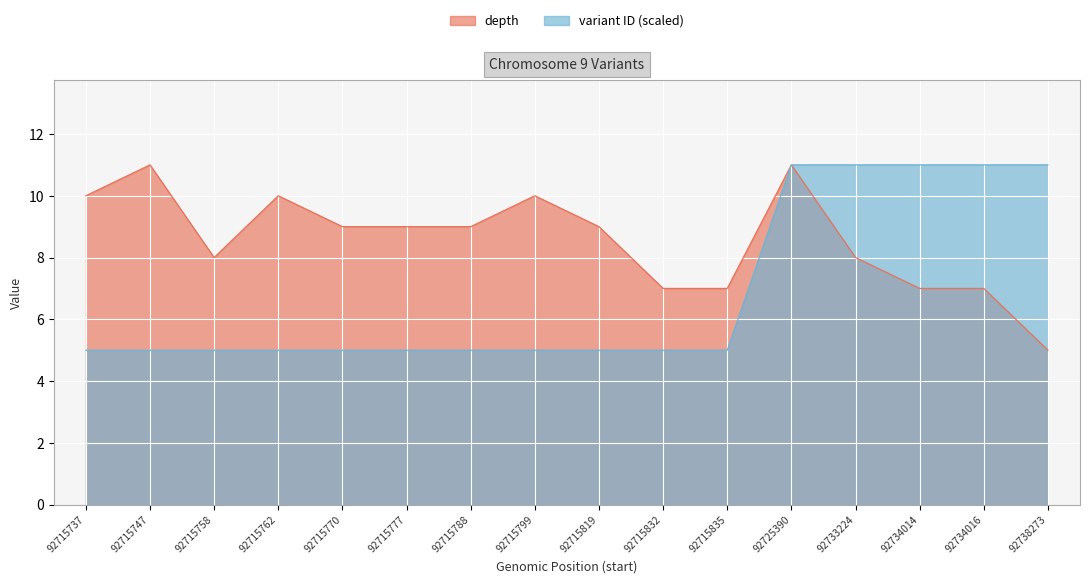

True or false: variant_id has a value of 5.0 at 92715777.

True